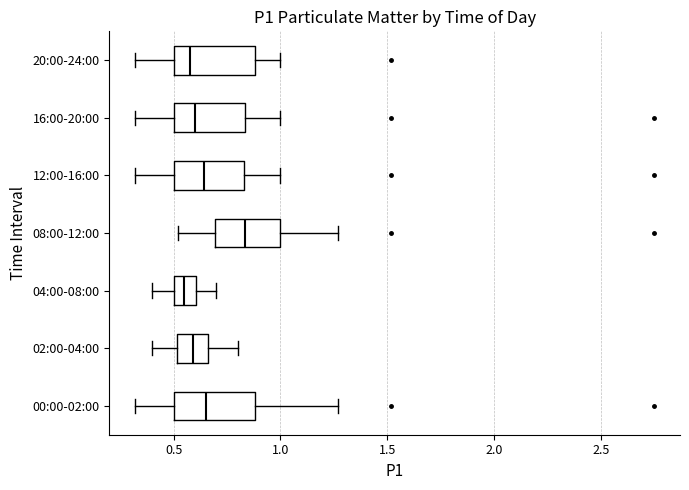

Where does the right whisker of the box for 02:00-04:00 end on the x-axis? The values are not printed on the chart, so give them approximately, as read against the axis.

0.80